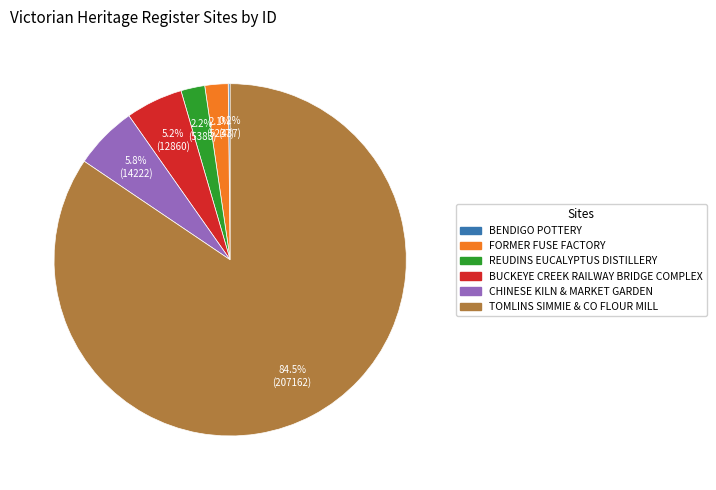

True or false: REUDINS EUCALYPTUS DISTILLERY accounts for 8% of the total.

False